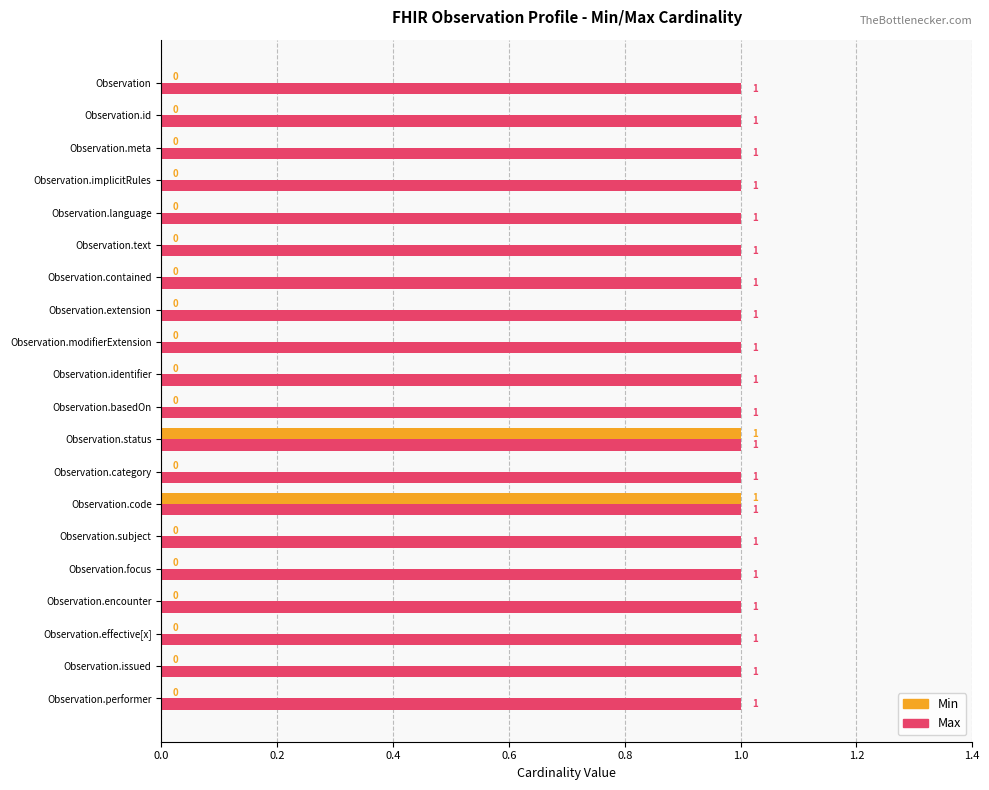

What are all the series names shown in the legend?

Min, Max